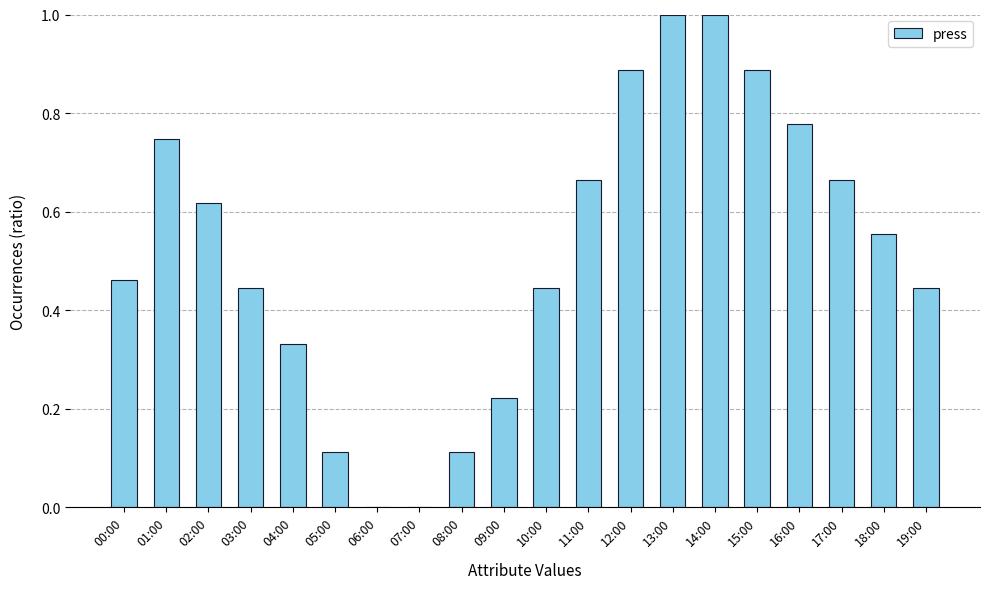

What is the greatest value displayed?

1.0